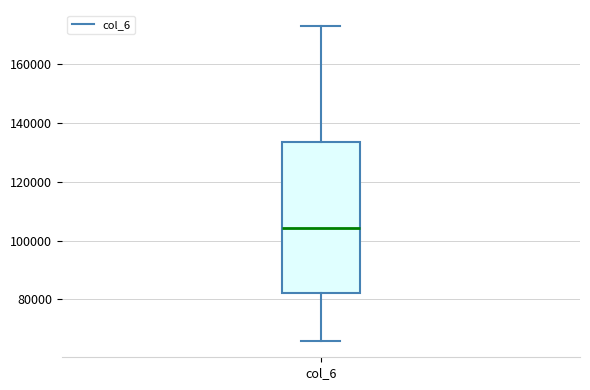

Where does the upper whisker of the box for col_6 end on the y-axis? The values are not printed on the chart, so give them approximately, as read against the axis.

174000